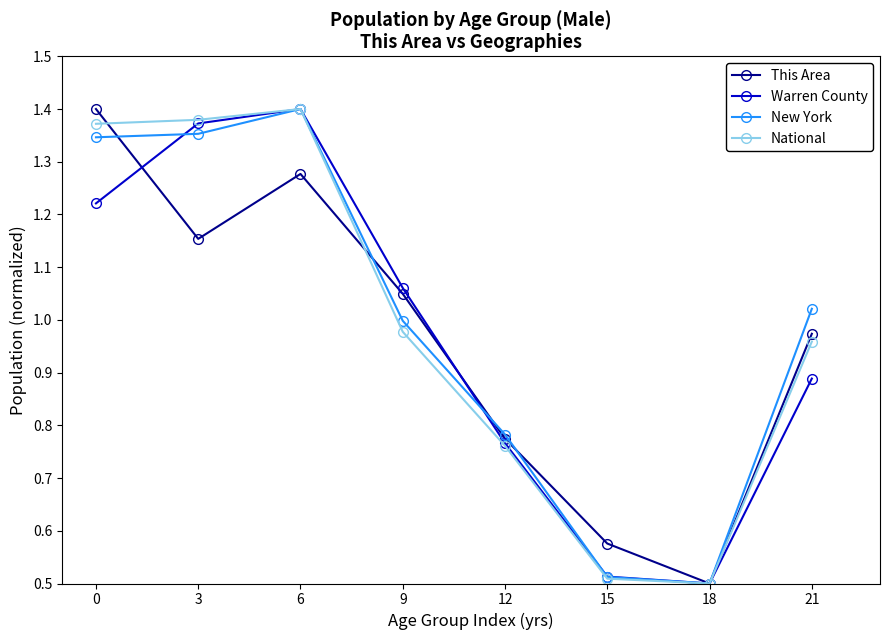

At which label does Warren County first exceed 1?

0